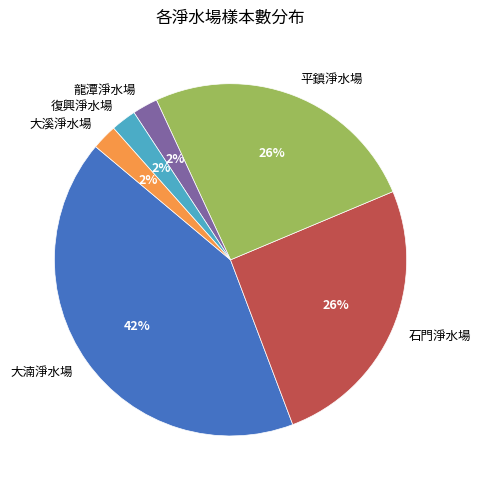

Count the number of slices in the pie.

6